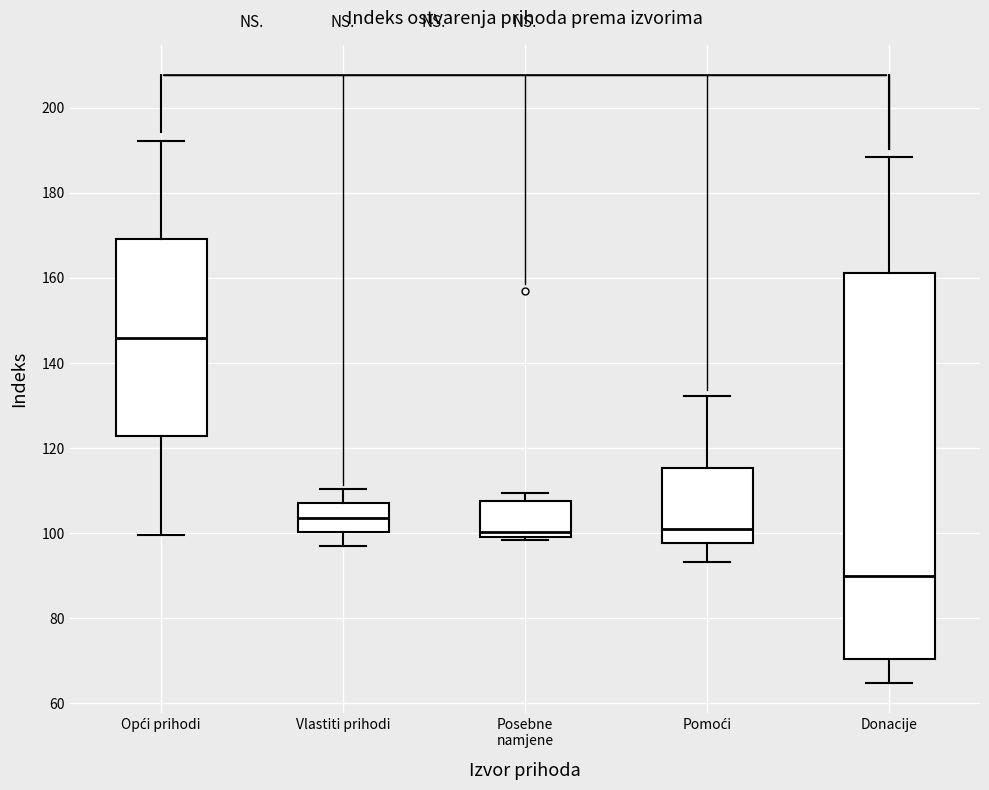

Where does the upper whisker of the box for Donacije end on the y-axis? The values are not printed on the chart, so give them approximately, as read against the axis.

188